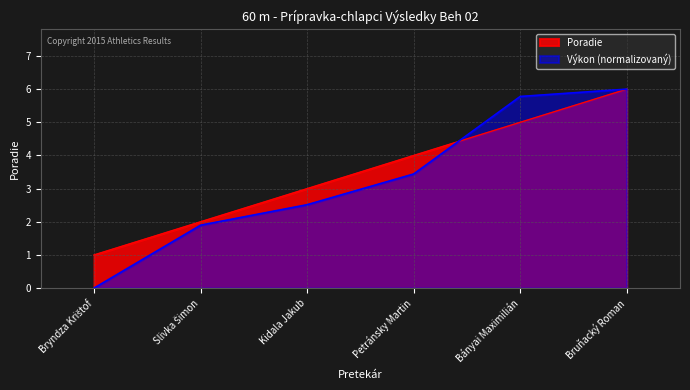

Which series has the largest range (max minus min)?

Výkon (normalizovaný)